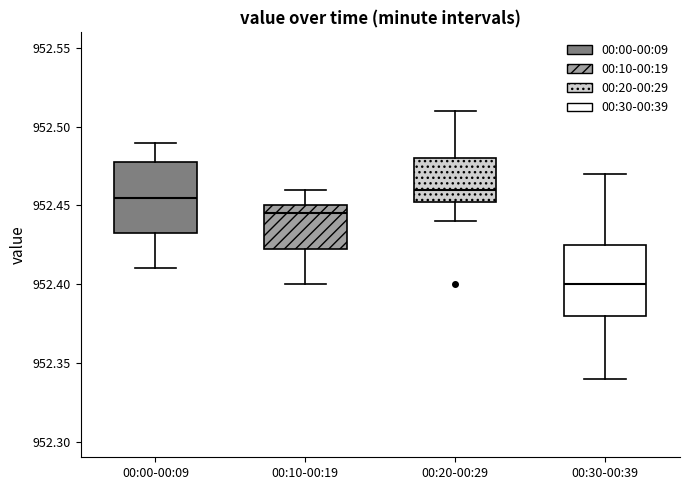

Which box has the lowest median line?

00:30-00:39